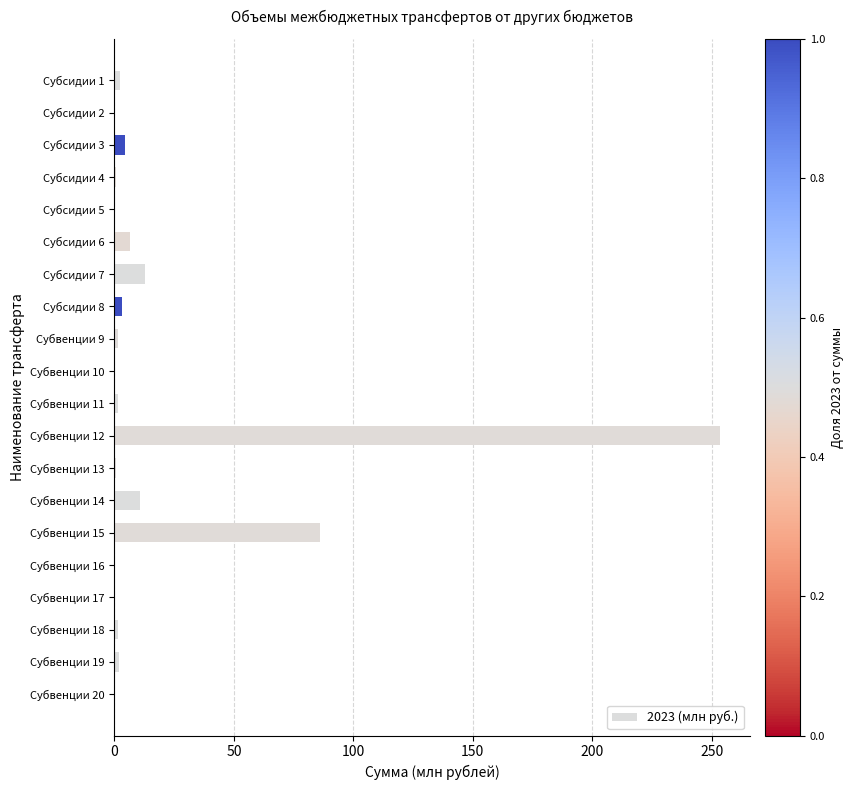

True or false: the data shows 1.8 at Субвенции 19.

True